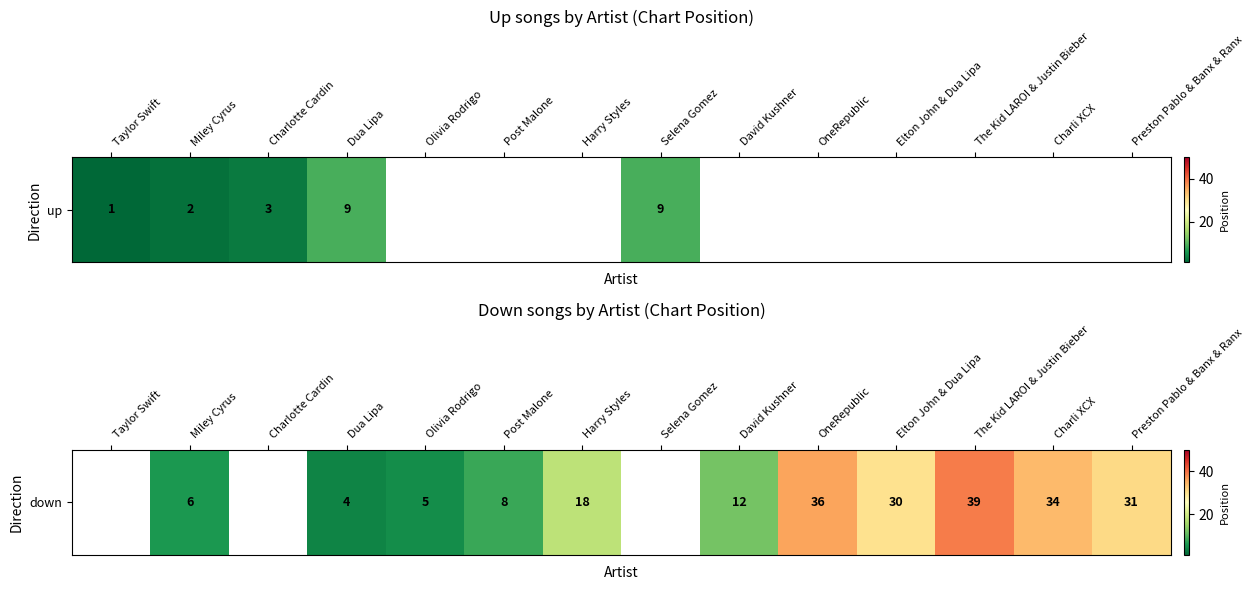

How many data points are less than 18?

5